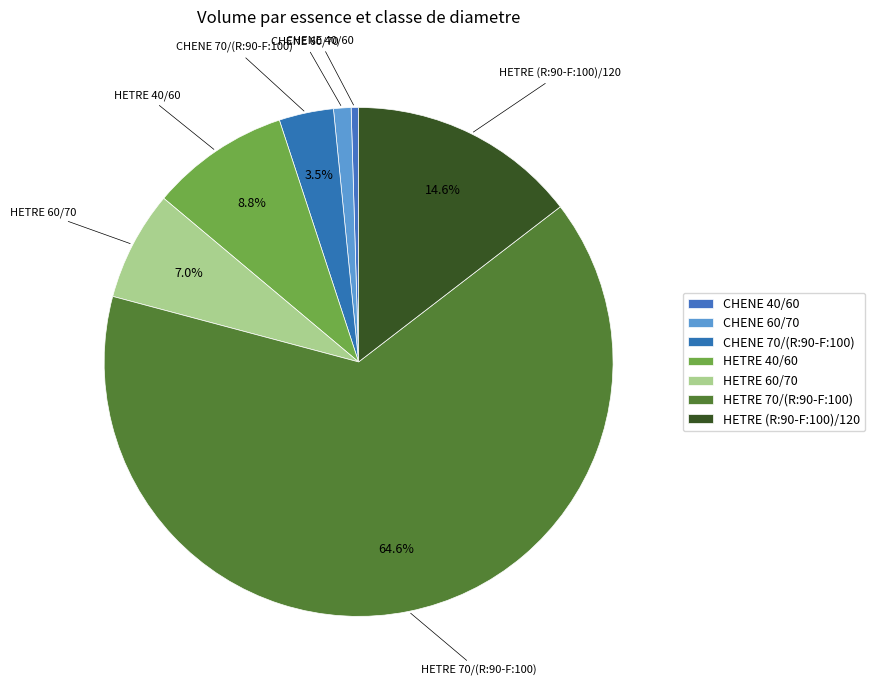

The HETRE 40/60 slice represents 1% of the pie. True or false?

False